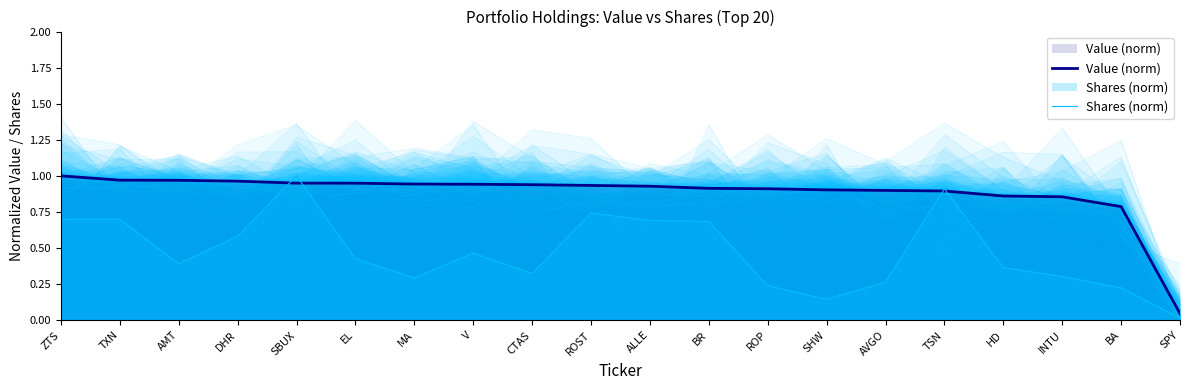

The Shares (norm) series shows 0.6 at HD. True or false?

False